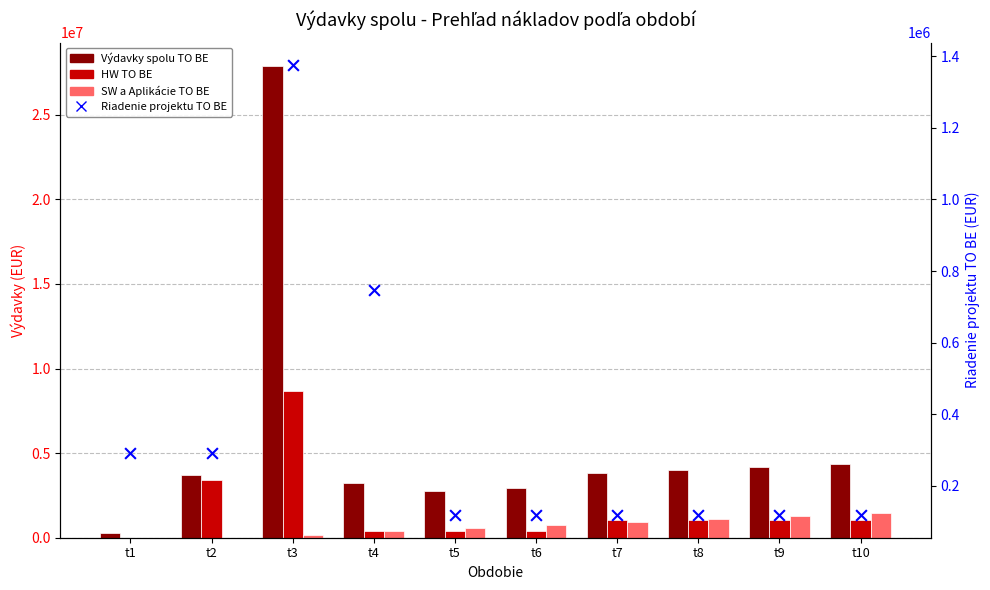

At which category is the sum across all series the highest?

t3